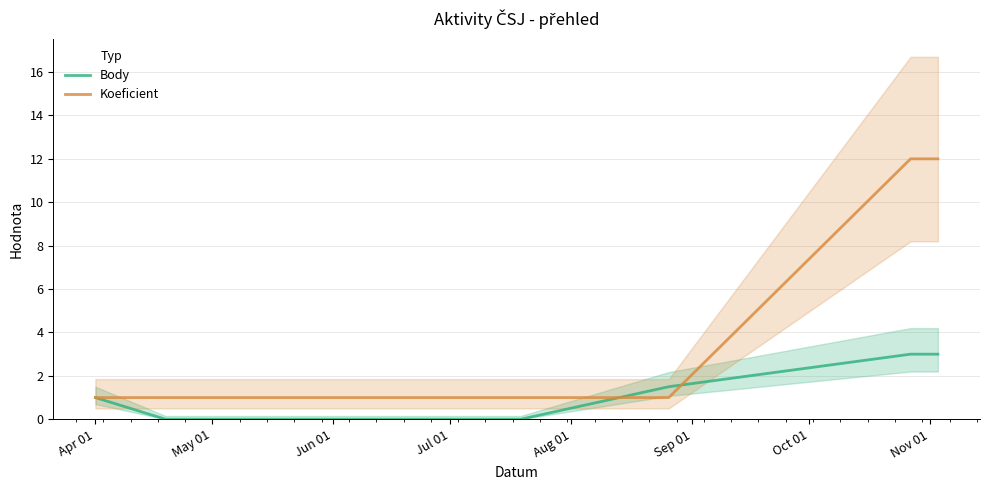

What are all the series names shown in the legend?

Body, Koeficient